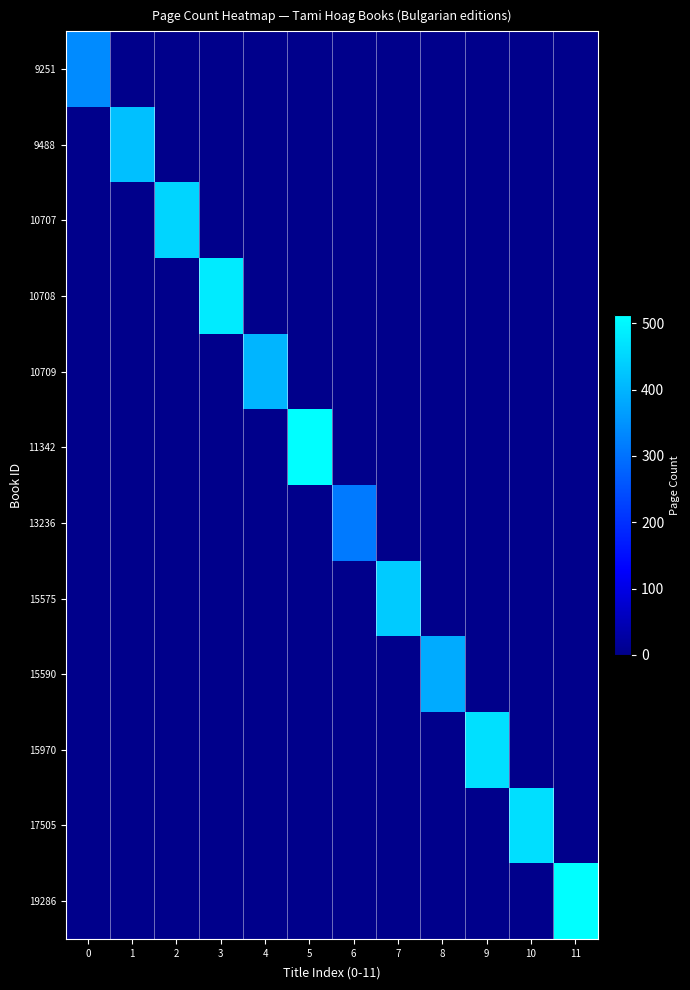

Reading left to right, list all the values displayed in this chart.

9251: 0=336	1=0	2=0	3=0	4=0	5=0	6=0	7=0	8=0	9=0	10=0	11=0
9488: 0=0	1=416	2=0	3=0	4=0	5=0	6=0	7=0	8=0	9=0	10=0	11=0
10707: 0=0	1=0	2=448	3=0	4=0	5=0	6=0	7=0	8=0	9=0	10=0	11=0
10708: 0=0	1=0	2=0	3=480	4=0	5=0	6=0	7=0	8=0	9=0	10=0	11=0
10709: 0=0	1=0	2=0	3=0	4=400	5=0	6=0	7=0	8=0	9=0	10=0	11=0
11342: 0=0	1=0	2=0	3=0	4=0	5=512	6=0	7=0	8=0	9=0	10=0	11=0
13236: 0=0	1=0	2=0	3=0	4=0	5=0	6=312	7=0	8=0	9=0	10=0	11=0
15575: 0=0	1=0	2=0	3=0	4=0	5=0	6=0	7=432	8=0	9=0	10=0	11=0
15590: 0=0	1=0	2=0	3=0	4=0	5=0	6=0	7=0	8=384	9=0	10=0	11=0
15970: 0=0	1=0	2=0	3=0	4=0	5=0	6=0	7=0	8=0	9=464	10=0	11=0
17505: 0=0	1=0	2=0	3=0	4=0	5=0	6=0	7=0	8=0	9=0	10=462	11=0
19286: 0=0	1=0	2=0	3=0	4=0	5=0	6=0	7=0	8=0	9=0	10=0	11=512